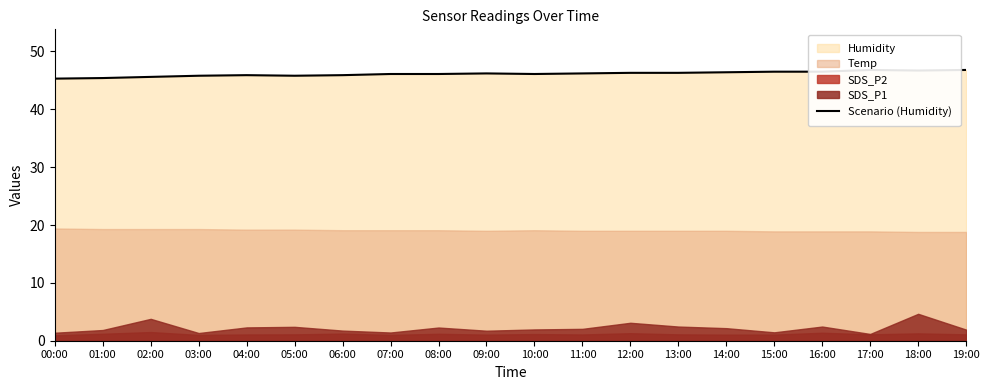

How many points are higher than both their immediate neighbors (excluding endpoints)?

3